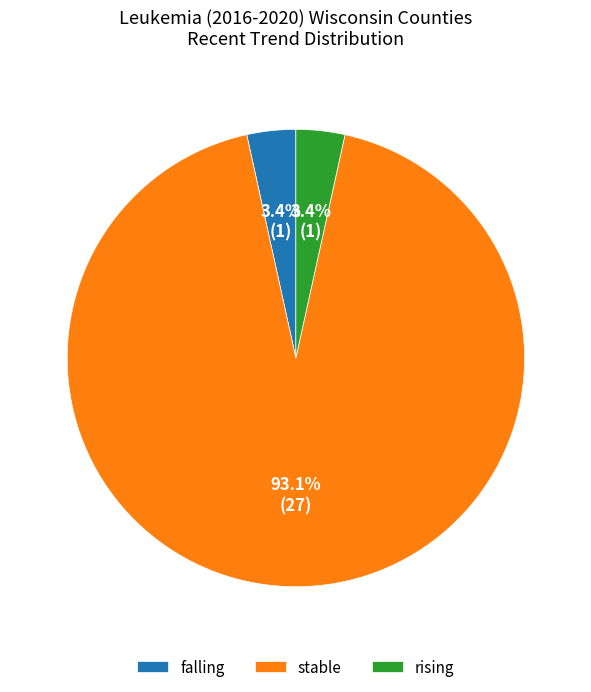

What is the largest slice in the pie chart?

stable